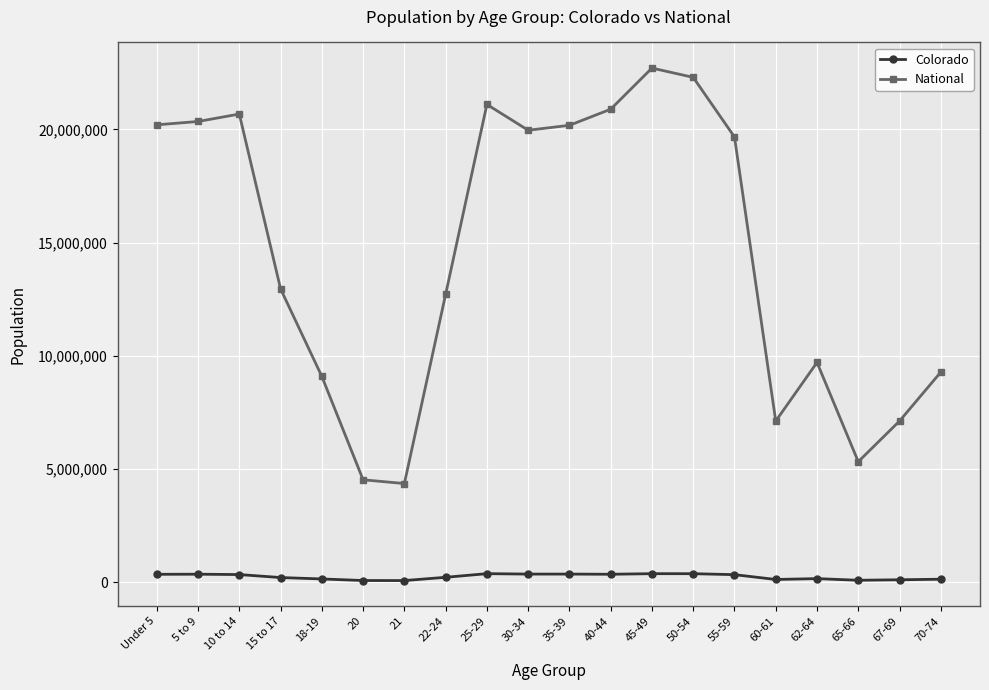

List the series in order of their peak value, lowest first.

Colorado, National